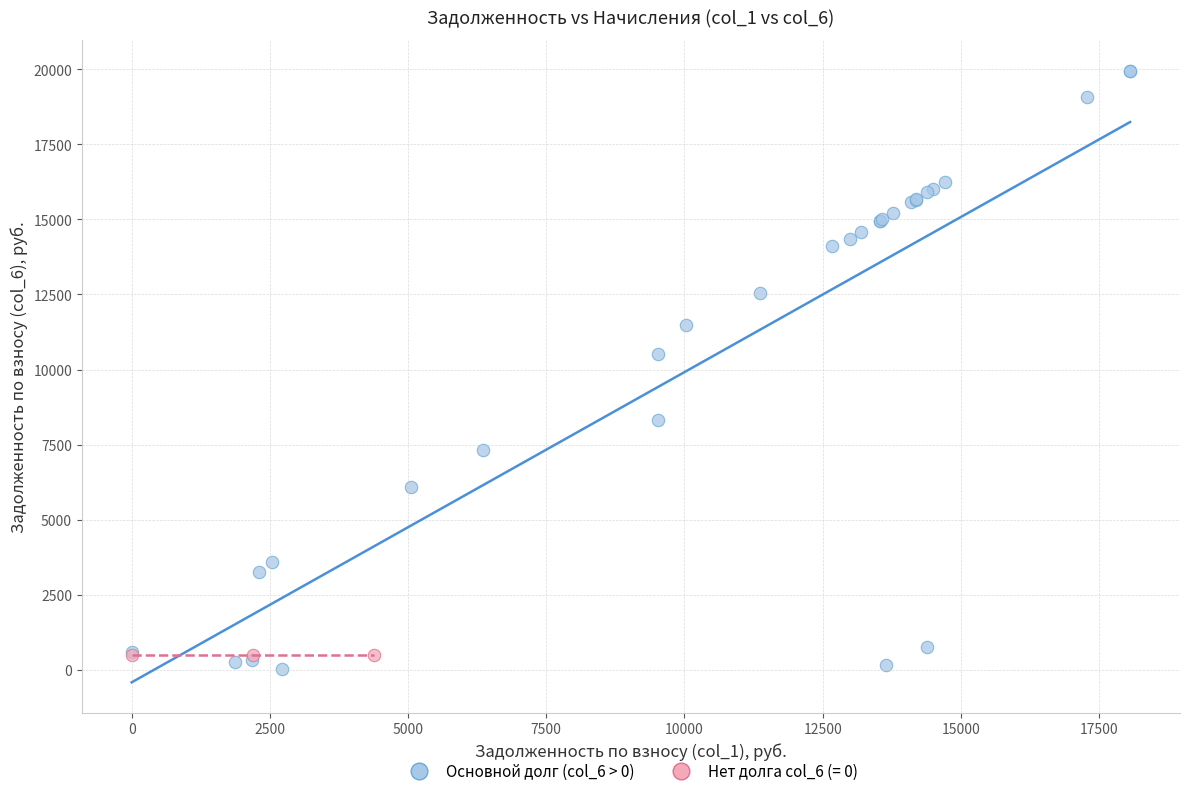

Which series reaches the maximum Y coordinate?

Основной долг (col_6 > 0)